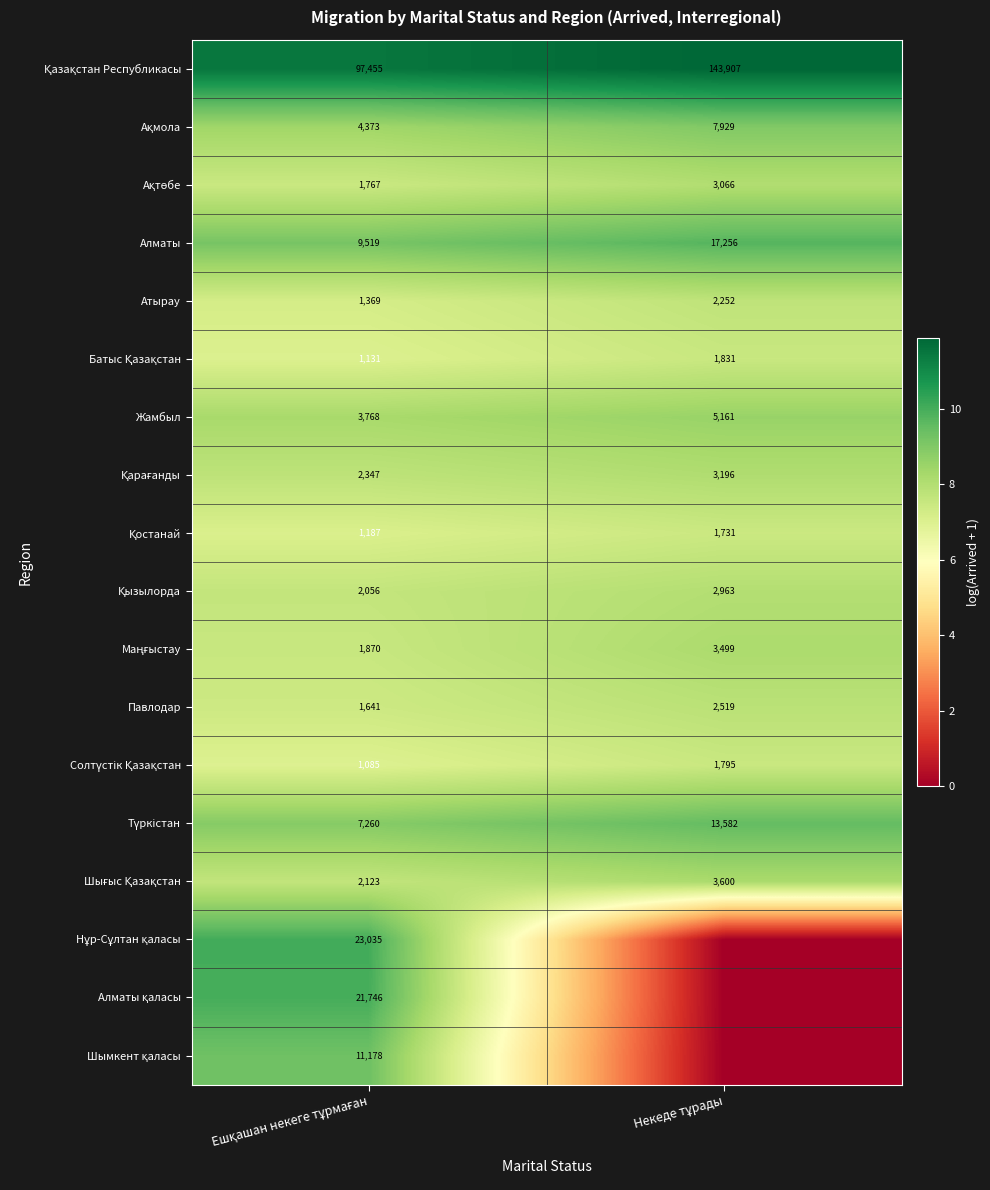

Between Некеде тұрады and Ешқашан некеге тұрмаған, which is larger?

Некеде тұрады